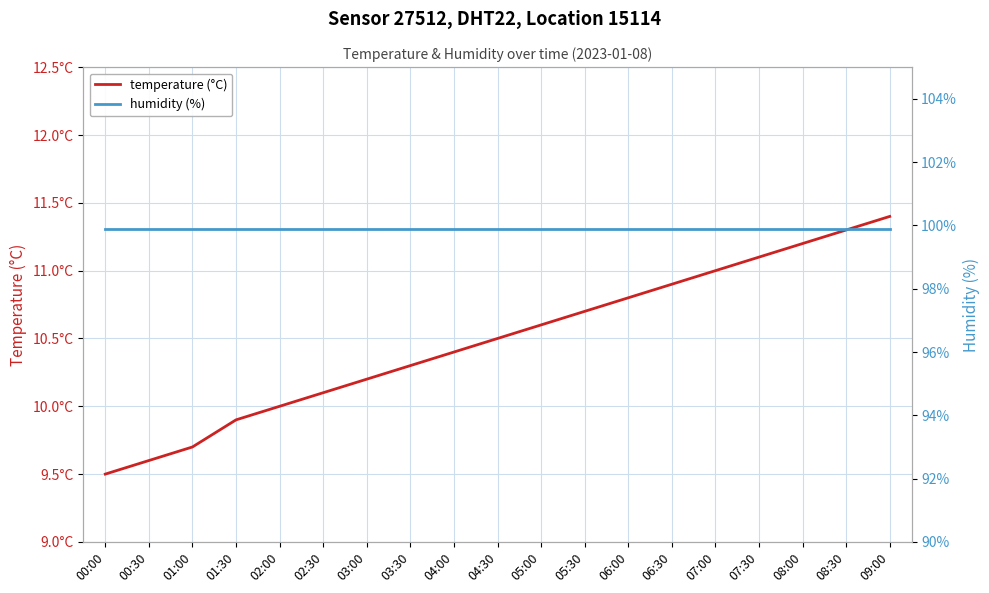

What position from the right is 03:30?

12